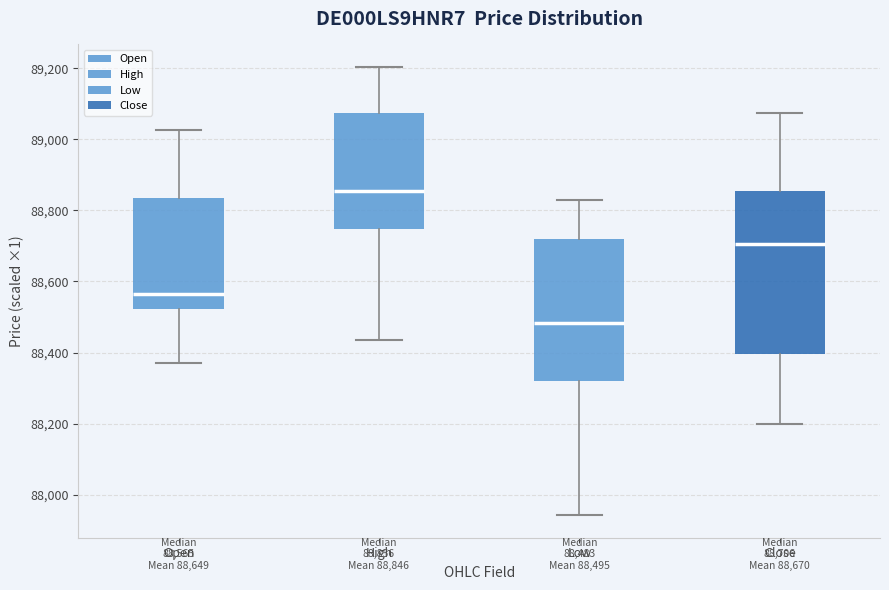

Comparing the boxes themselves (not the whiskers), which one is the tallest?

Close